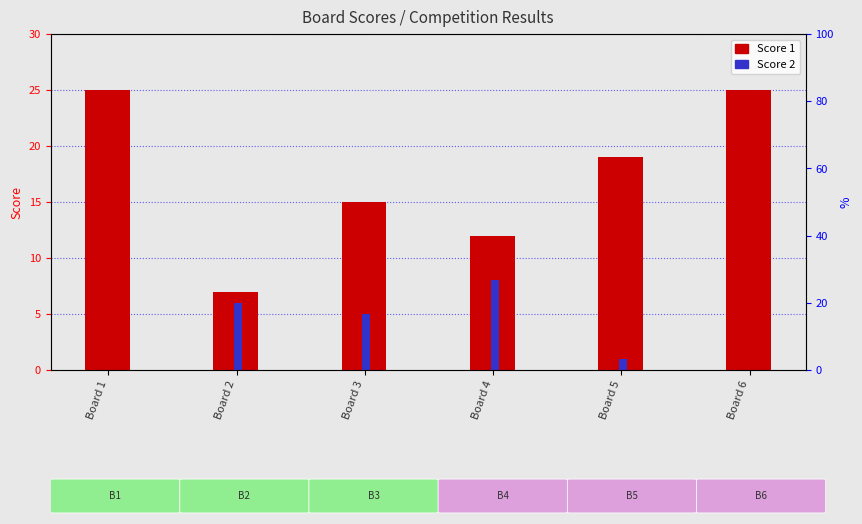

Which series has the widest spread of values?

Score 1